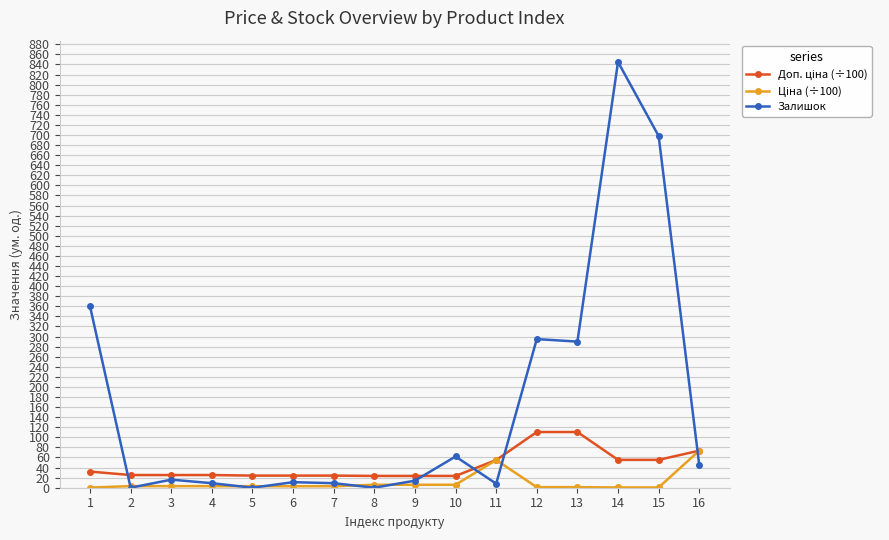

What is the greatest value displayed?

845.0